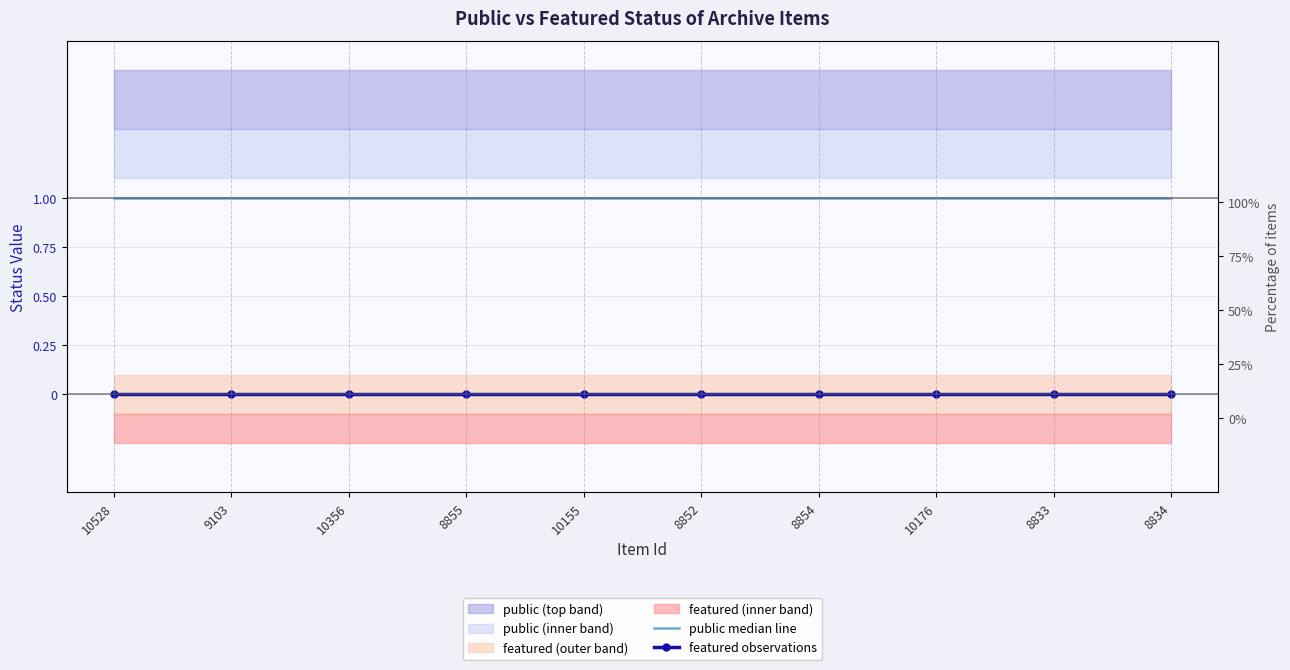

Is this an area chart (filled region under the line)?

No